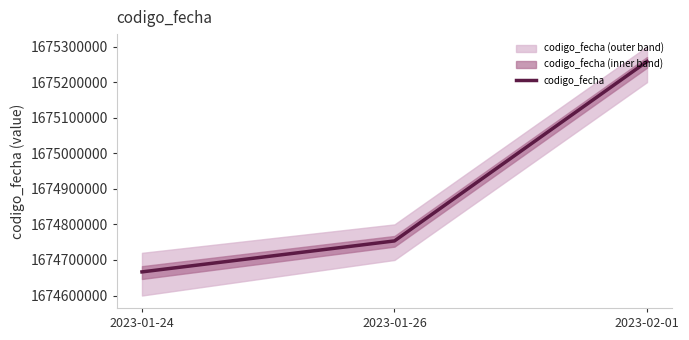

Count the number of categories in the chart.

3